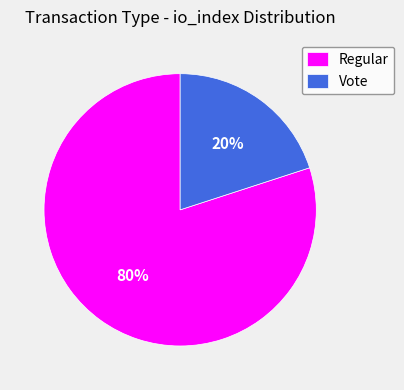

What is the ratio of the value at Regular to the value at Vote?

4.0